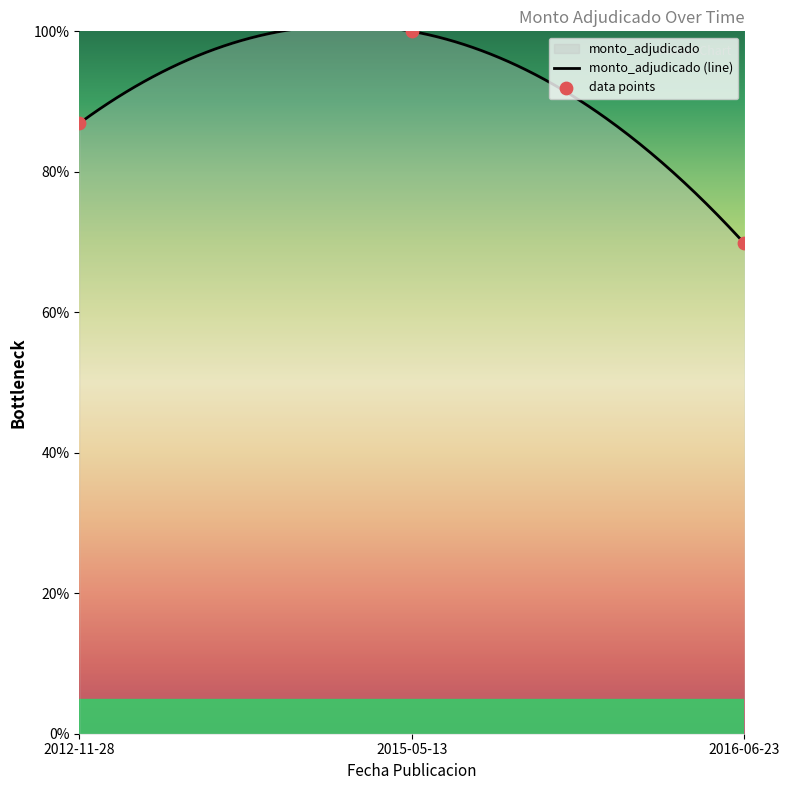

Between 2015-05-13 and 2012-11-28, which is larger?

2015-05-13